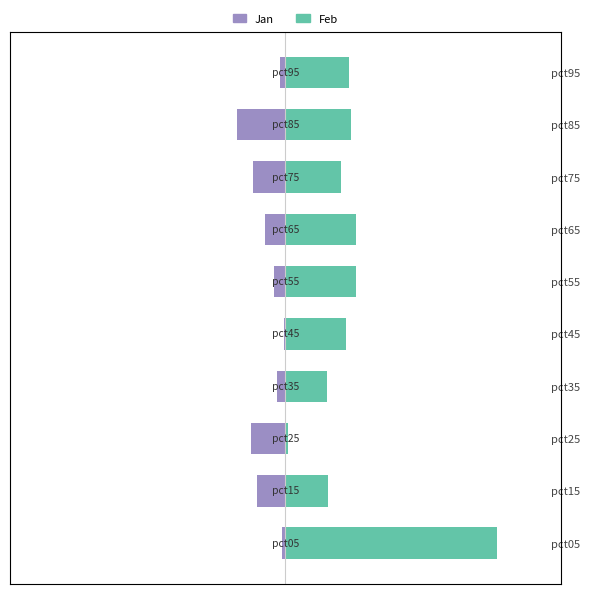

What is the total value across all series at pct45?

0.7